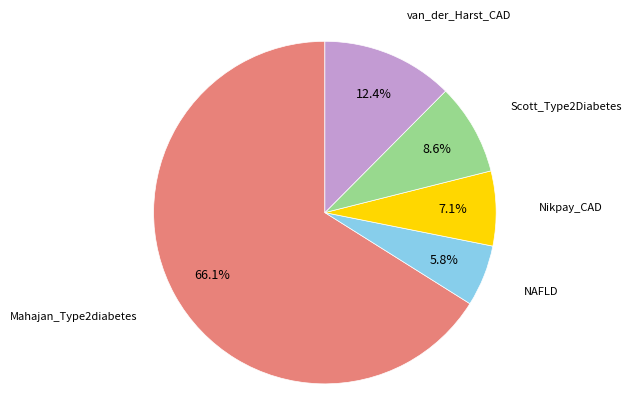

Is there any slice that represents more than half of the pie?

Yes